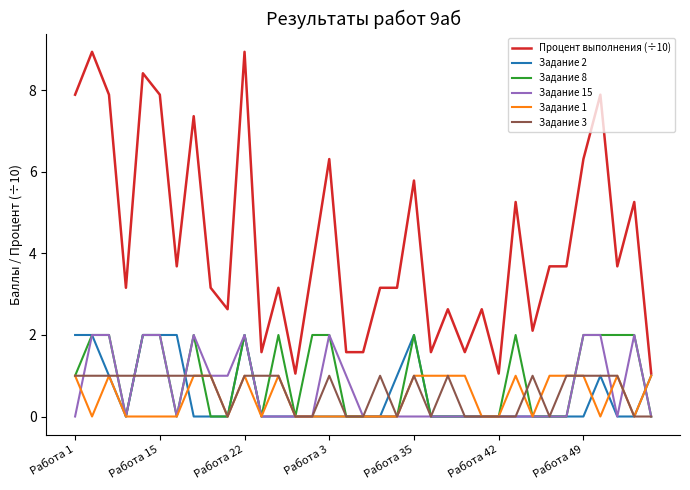

What are all the series names shown in the legend?

Процент выполнения (÷10), Задание 2, Задание 8, Задание 15, Задание 1, Задание 3